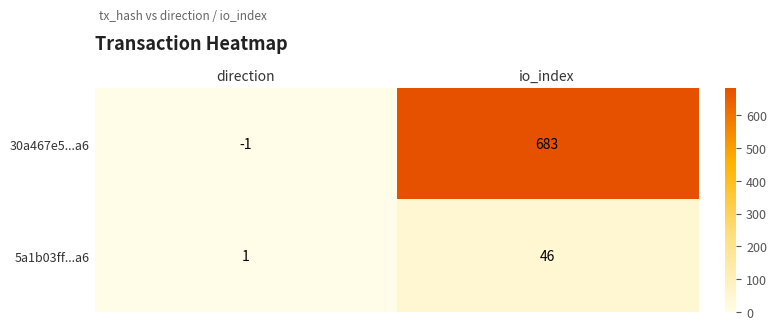

How many distinct data groups are displayed?

2